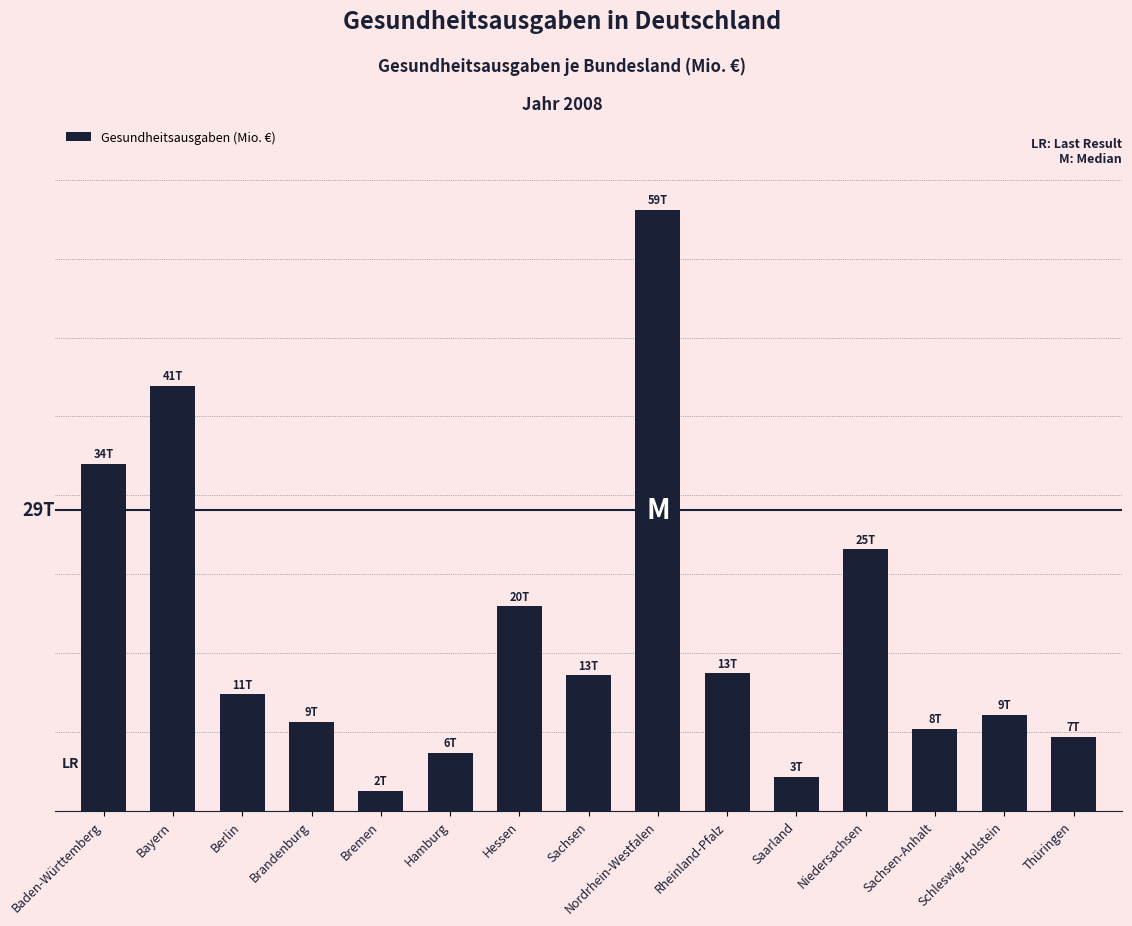

Approximately how many times larger is the value at Bayern compared to Schleswig-Holstein?

4.4